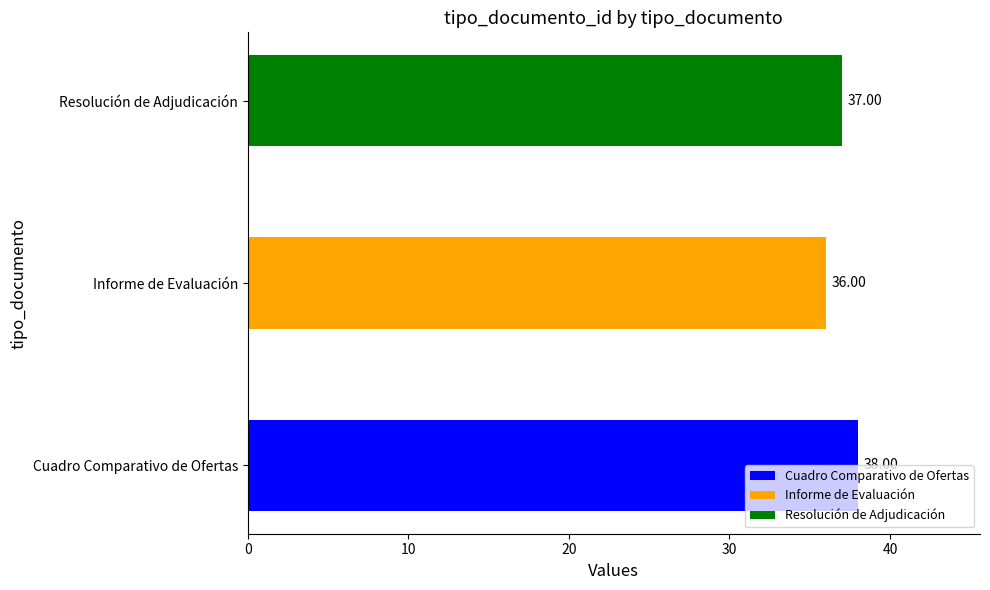

Where is the data nearest to the value 37?

Resolución de Adjudicación